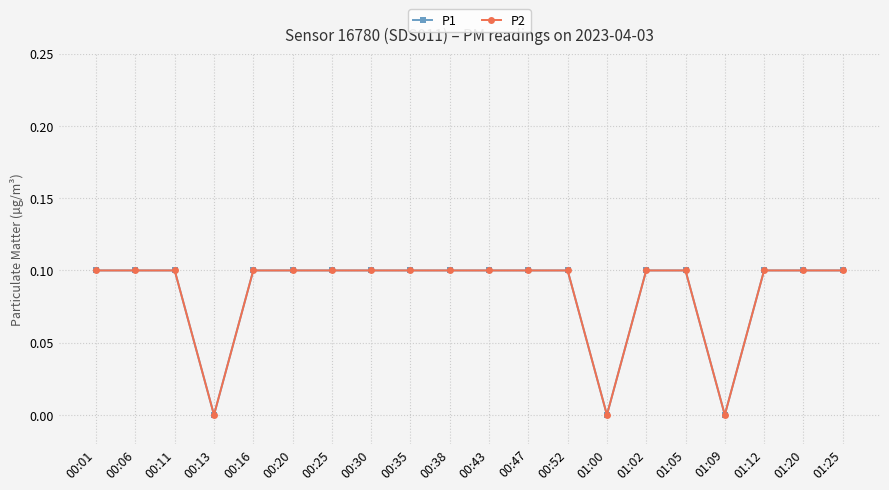

Reading left to right, what are all the values shown in this chart?

P1: 00:01=0.1	00:06=0.1	00:11=0.1	00:13=0.0	00:16=0.1	00:20=0.1	00:25=0.1	00:30=0.1	00:35=0.1	00:38=0.1	00:43=0.1	00:47=0.1	00:52=0.1	01:00=0.0	01:02=0.1	01:05=0.1	01:09=0.0	01:12=0.1	01:20=0.1	01:25=0.1
P2: 00:01=0.1	00:06=0.1	00:11=0.1	00:13=0.0	00:16=0.1	00:20=0.1	00:25=0.1	00:30=0.1	00:35=0.1	00:38=0.1	00:43=0.1	00:47=0.1	00:52=0.1	01:00=0.0	01:02=0.1	01:05=0.1	01:09=0.0	01:12=0.1	01:20=0.1	01:25=0.1